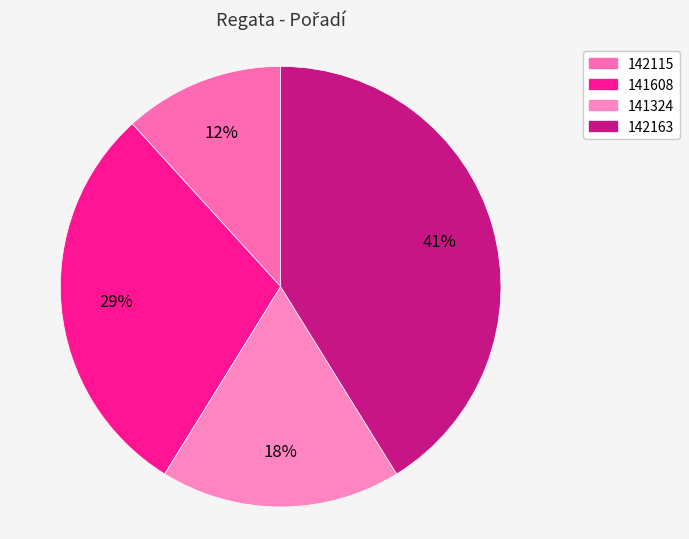

Which slice is the largest?

142163